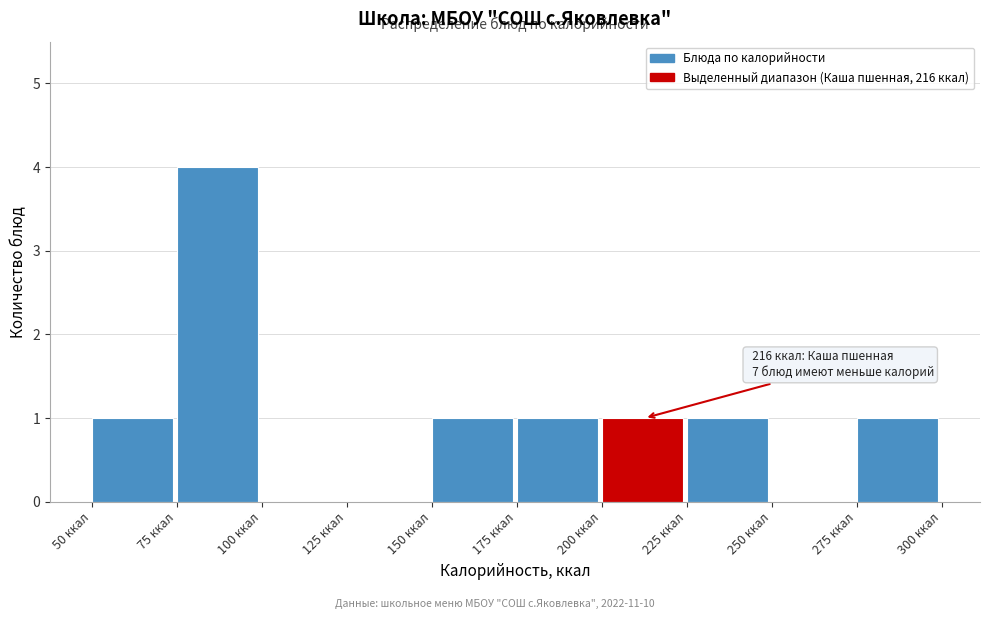

Which range on the x-axis has the tallest bar?

75 to 100